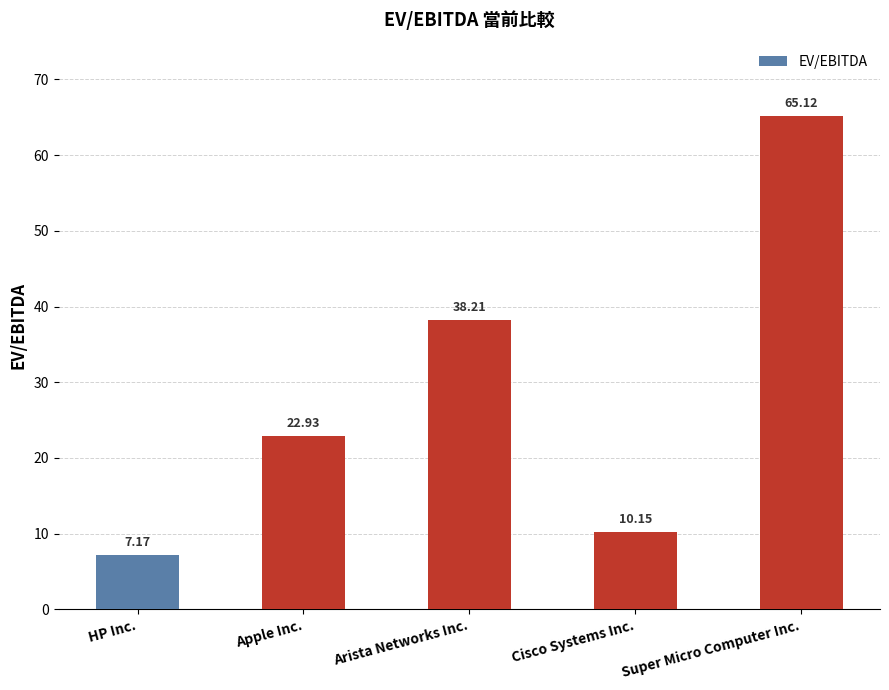

Reading right to left, transcribe all the data shown in this chart.

Super Micro Computer Inc.=65.1	Cisco Systems Inc.=10.2	Arista Networks Inc.=38.2	Apple Inc.=22.9	HP Inc.=7.2